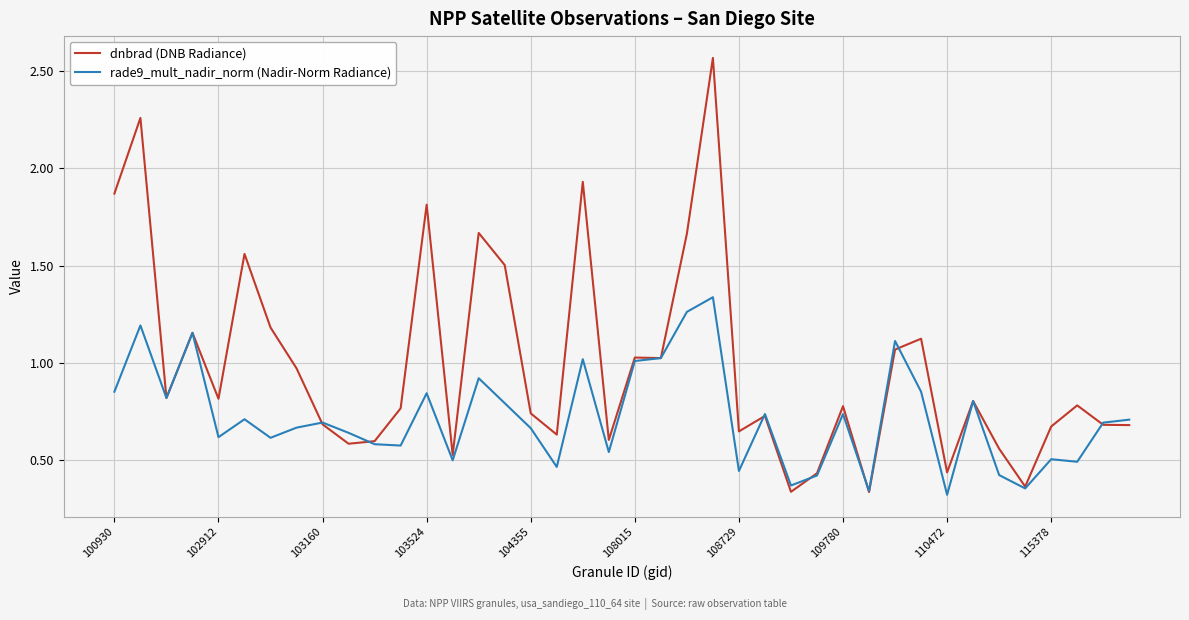

Which series has the largest total across all categories?

dnbrad (DNB Radiance)